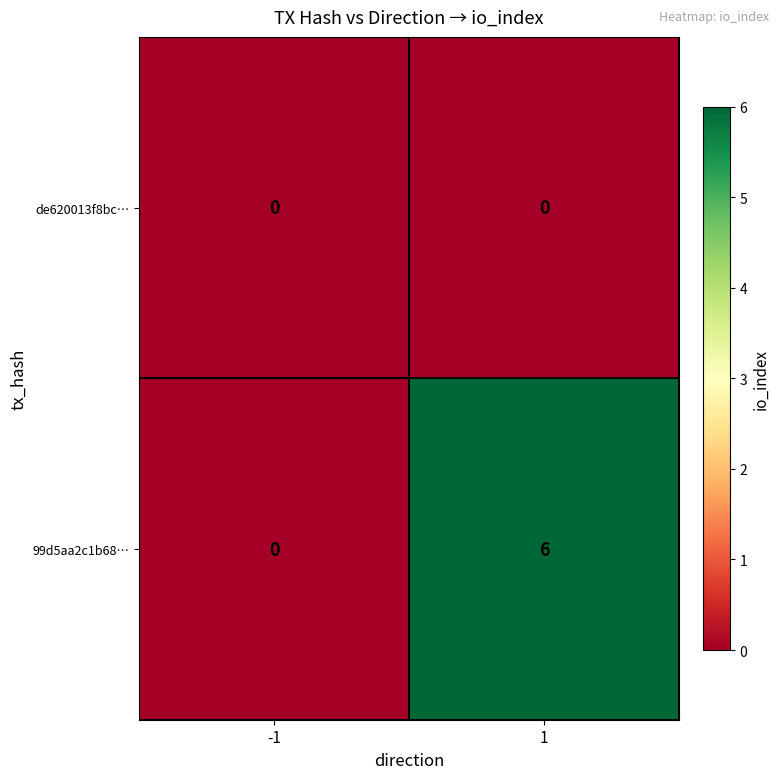

What is the difference between the highest and lowest values at 1?

6